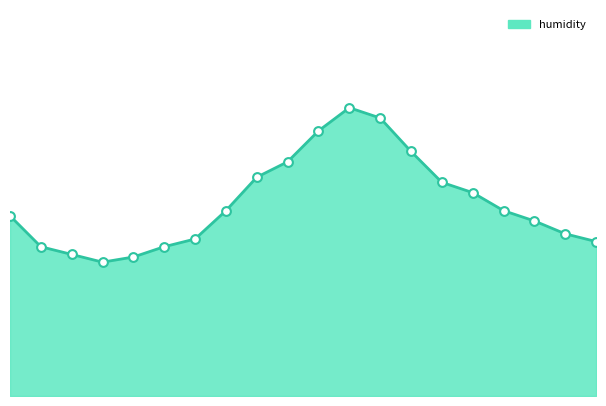

Does the chart have visible grid lines?

No